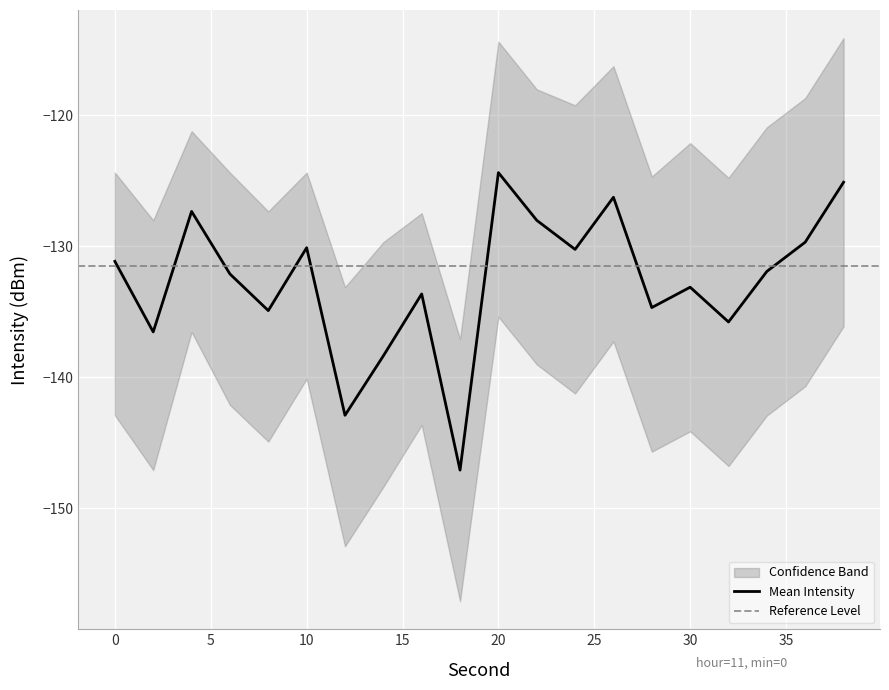

Reading right to left, list all the values displayed in this chart.

mean_intensity: 38=-125.1	36=-129.7	34=-131.9	32=-135.8	30=-133.1	28=-134.7	26=-126.2	24=-130.2	22=-128.0	20=-124.4	18=-147.1	16=-133.6	14=-138.4	12=-142.9	10=-130.1	8=-134.9	6=-132.1	4=-127.3	2=-136.5	0=-131.1
upper_intensity: 38=-114.1	36=-118.7	34=-120.9	32=-124.8	30=-122.1	28=-124.7	26=-116.2	24=-119.2	22=-118.0	20=-114.4	18=-137.1	16=-127.5	14=-129.7	12=-133.1	10=-124.4	8=-127.3	6=-124.4	4=-121.2	2=-128.0	0=-124.4
lower_intensity: 38=-136.1	36=-140.7	34=-142.9	32=-146.8	30=-144.1	28=-145.7	26=-137.2	24=-141.2	22=-139.0	20=-135.4	18=-157.1	16=-143.6	14=-148.4	12=-152.9	10=-140.1	8=-144.9	6=-142.1	4=-136.5	2=-147.1	0=-142.9